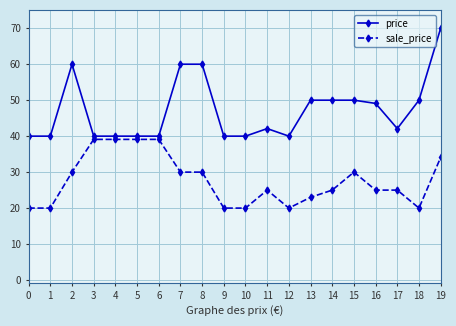

What is the total value across all series at 10?

59.8